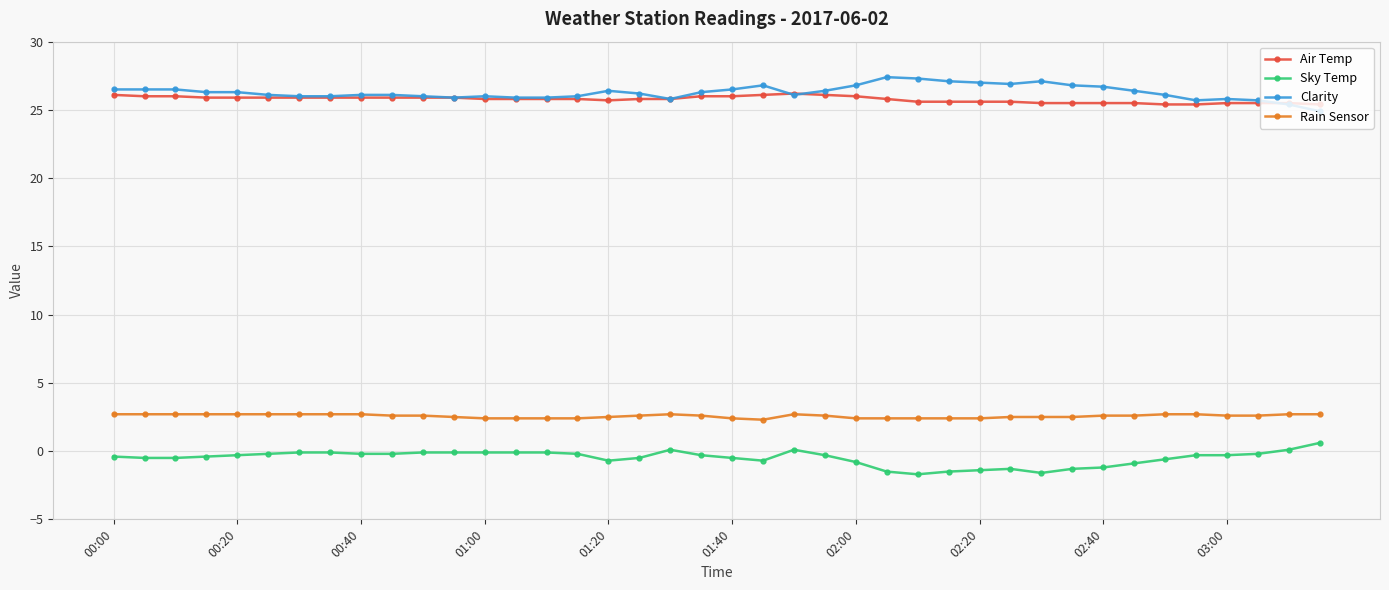

What is the lowest value of the Rain Sensor series?

2.3